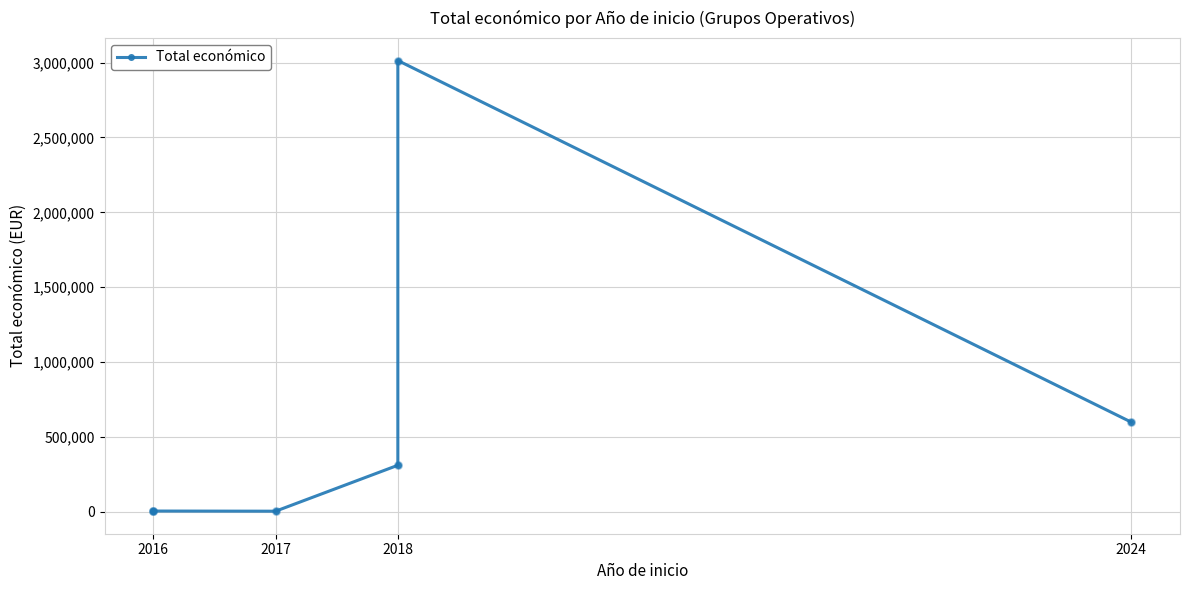

Which has a higher value, 2016 or 2016?

2016